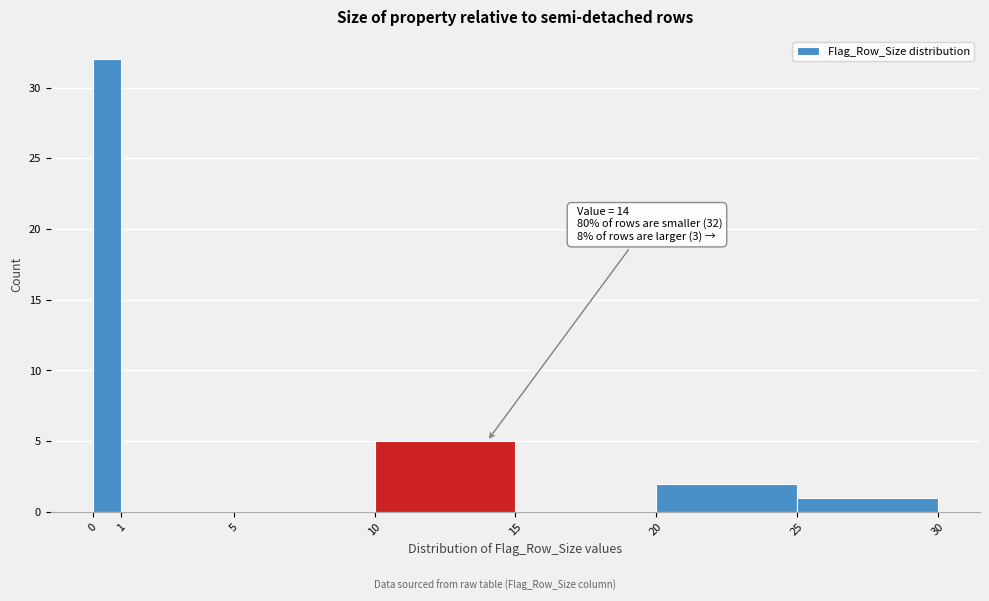

Over which range of the x-axis is the bar tallest?

0 to 1